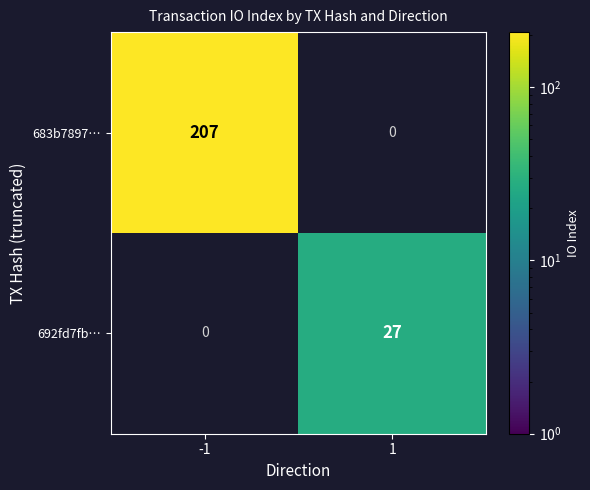

The 683b7897… series shows 314 at -1. True or false?

False